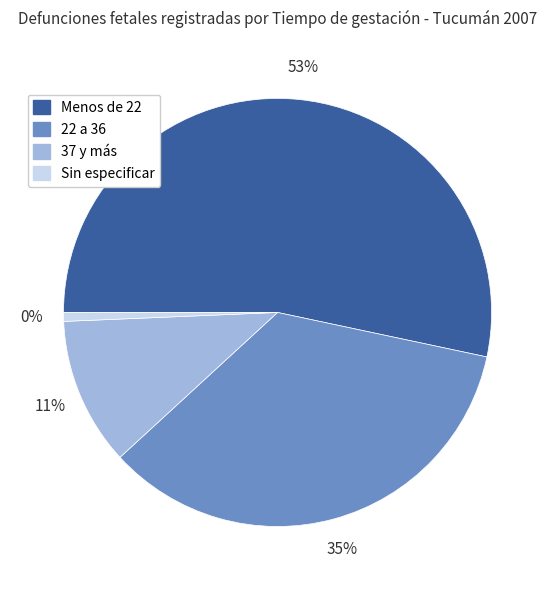

Combined, do 37 y más and 22 a 36 account for over 50%?

No